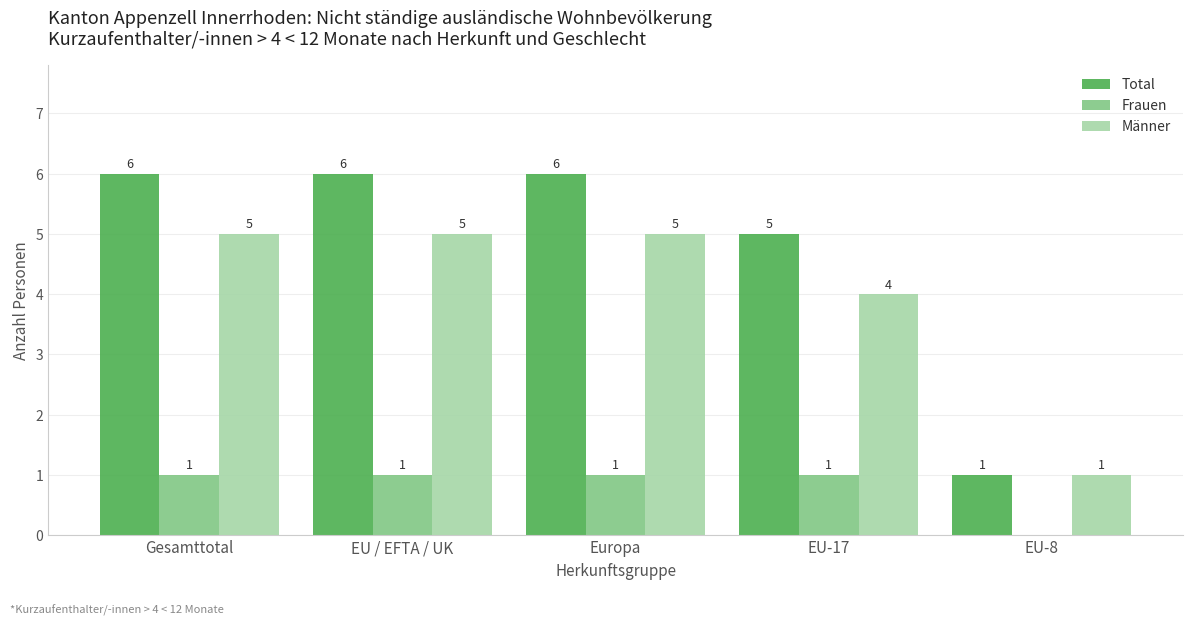

The Total series shows 6 at EU / EFTA / UK. True or false?

True